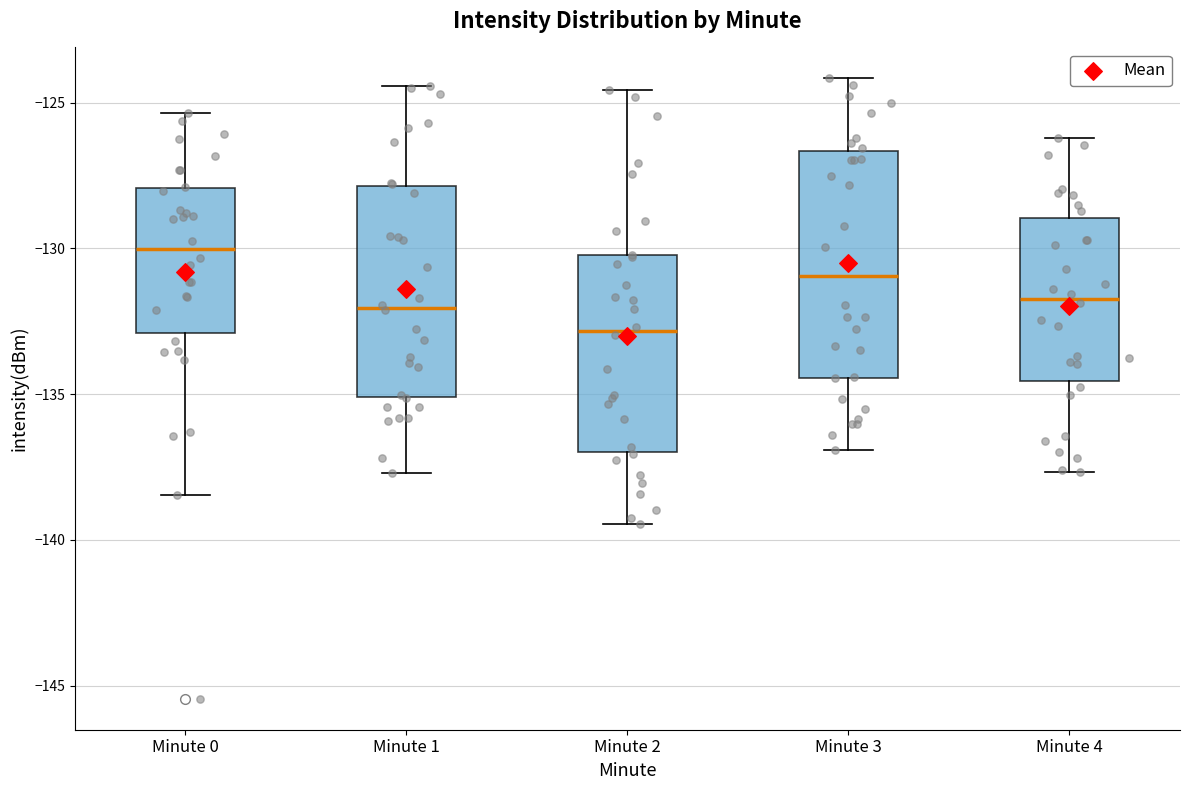

Comparing the boxes themselves (not the whiskers), which one is the tallest?

Minute 3